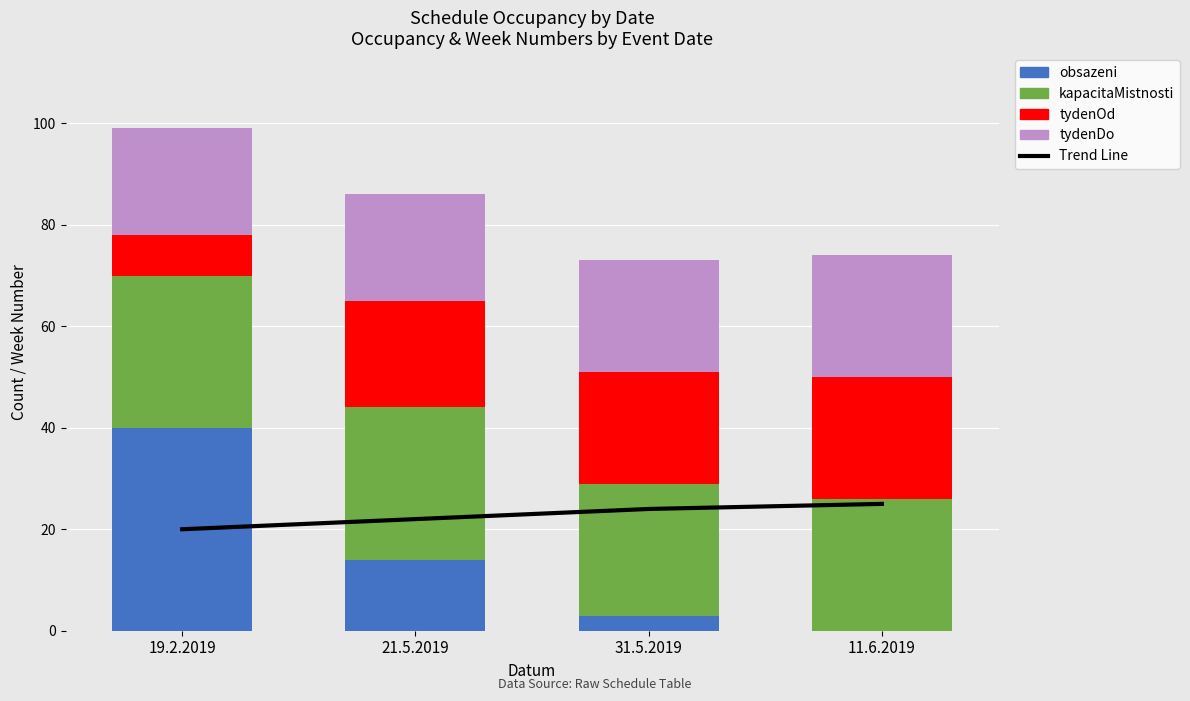

What is the label of the 1st bar from the right?

11.6.2019